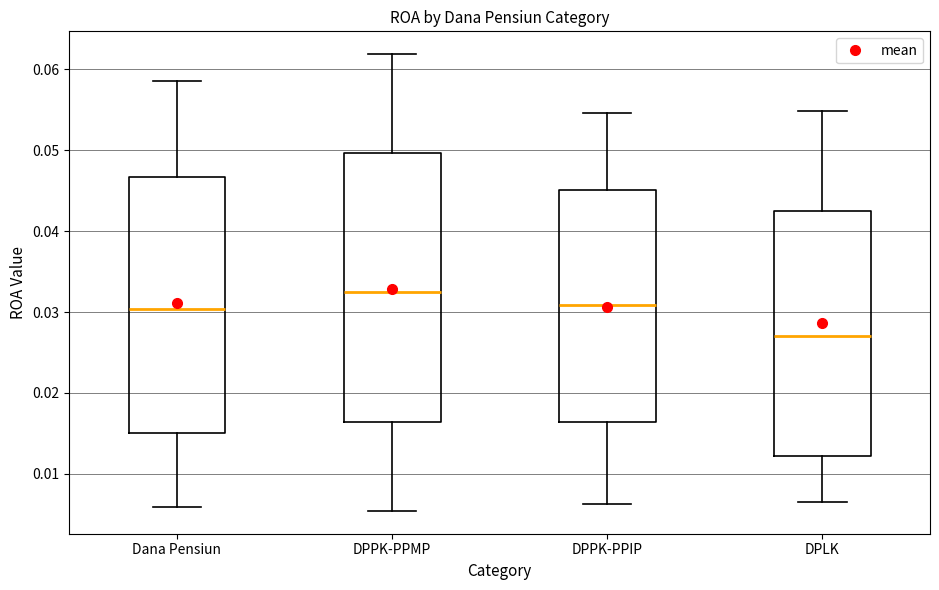

Reading left to right, transcribe this box plot: for each box, give where its median line is, the range the box spans, and where its two whiskers end, as read against the y-axis. The values are not printed on the chart, so give them approximately, as read against the axis.

Dana Pensiun: median 0.030, box 0.015 to 0.047, whiskers 0.006 to 0.059
DPPK-PPMP: median 0.033, box 0.016 to 0.050, whiskers 0.005 to 0.062
DPPK-PPIP: median 0.031, box 0.016 to 0.045, whiskers 0.006 to 0.055
DPLK: median 0.027, box 0.012 to 0.043, whiskers 0.007 to 0.055